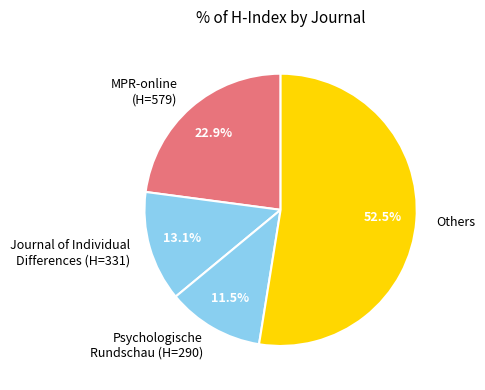

To the nearest percent, what is the difference between the largest and smallest slice percentages?

41%